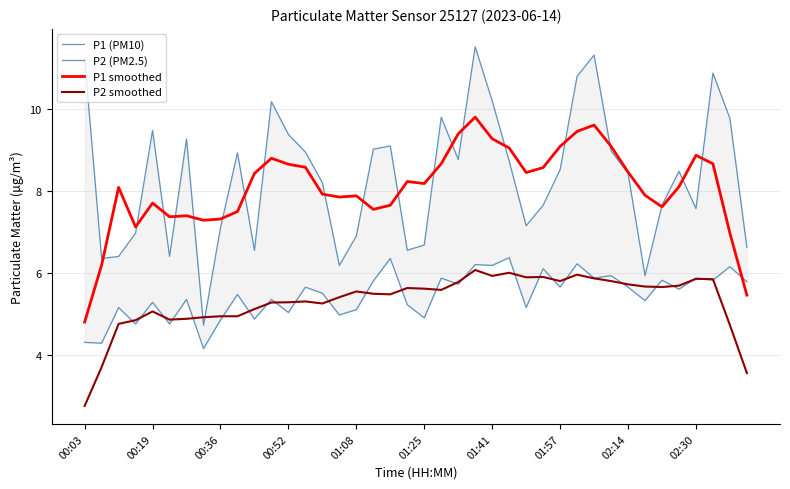

True or false: P2 smoothed and P1 smoothed intersect in this chart.

False